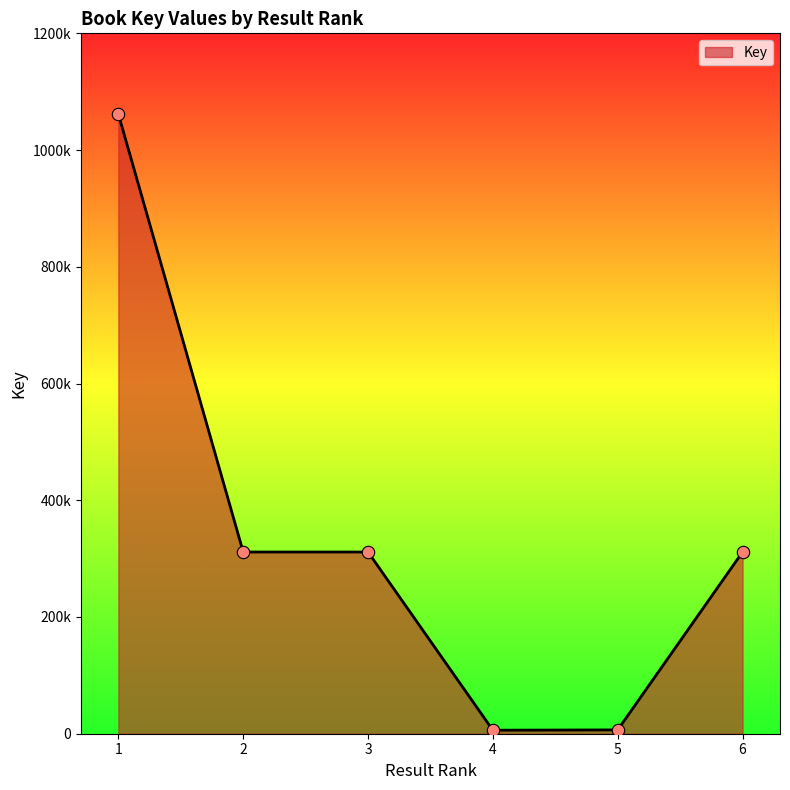

Does the chart have visible grid lines?

No